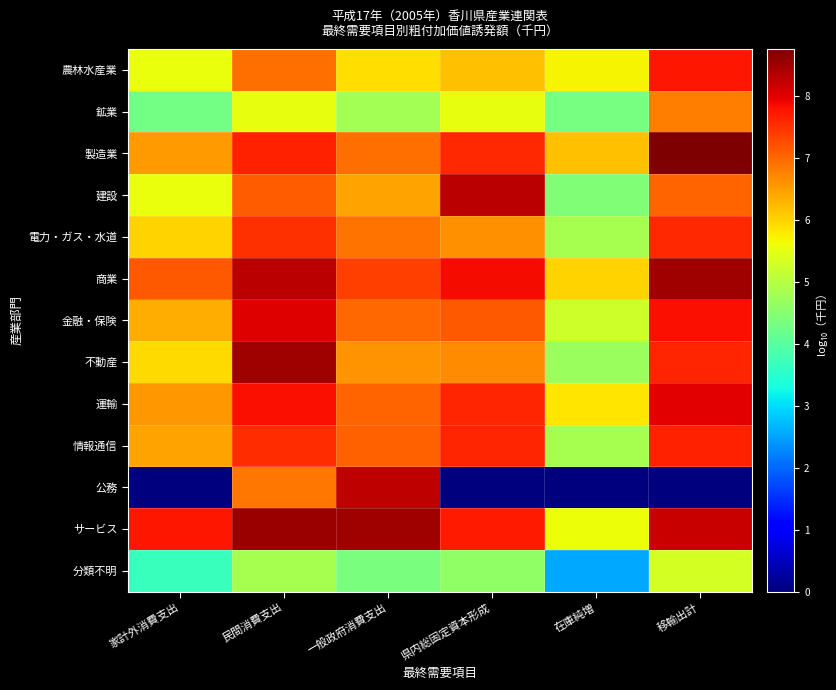

What is the difference between the highest and lowest values at 移輸出計?

8.8